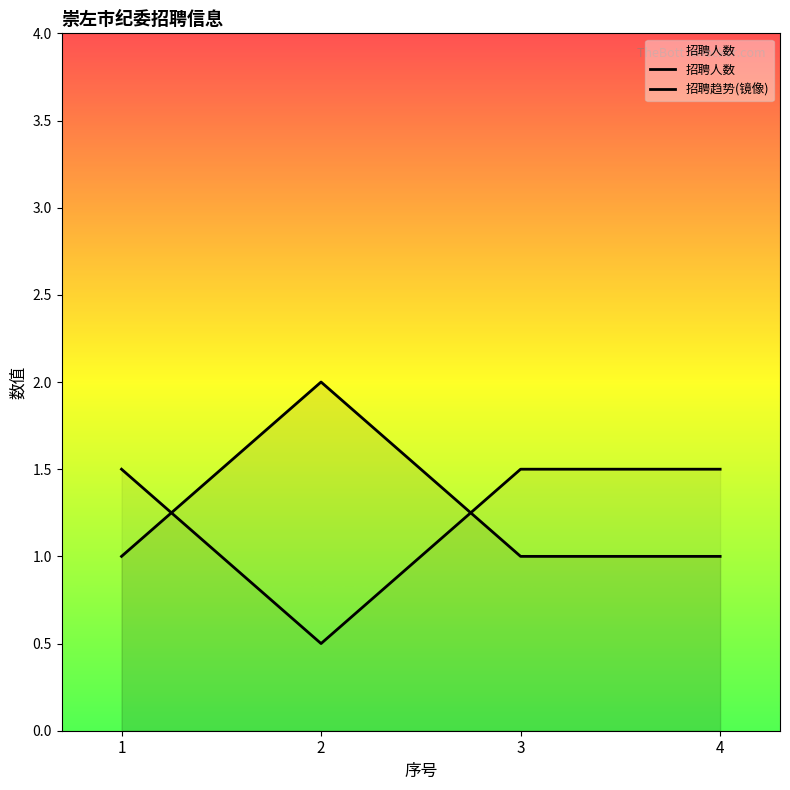

Reading left to right, what are all the values shown in this chart?

招聘人数: 1=1.0	2=2.0	3=1.0	4=1.0
招聘趋势(镜像): 1=1.5	2=0.5	3=1.5	4=1.5